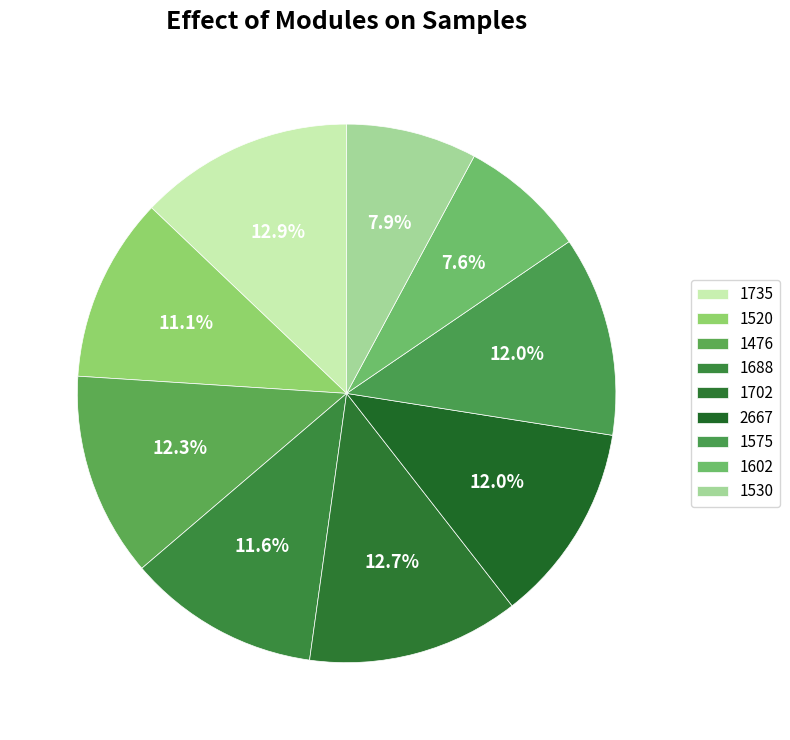

How many slices are in this pie chart?

9